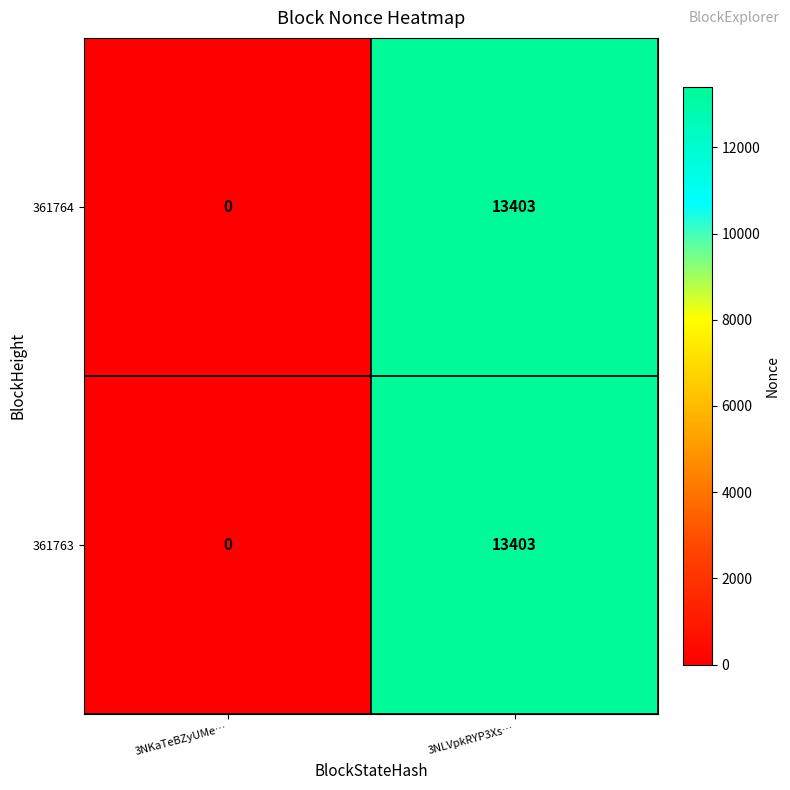

Which category has the highest value across all series?

3NLVpkRYP3Xs…